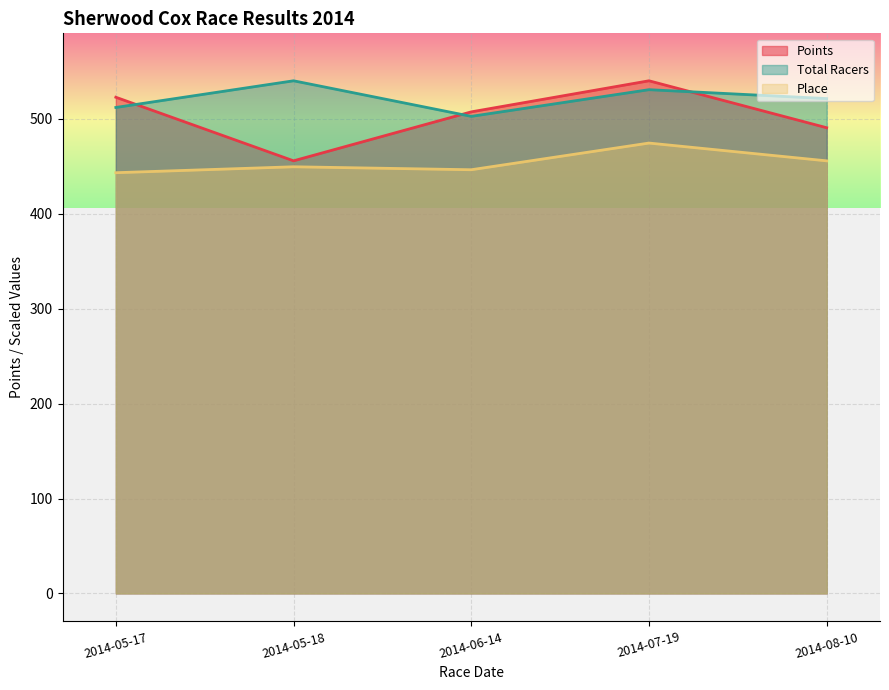

The Points series shows 455.8 at 2014-05-18. True or false?

True